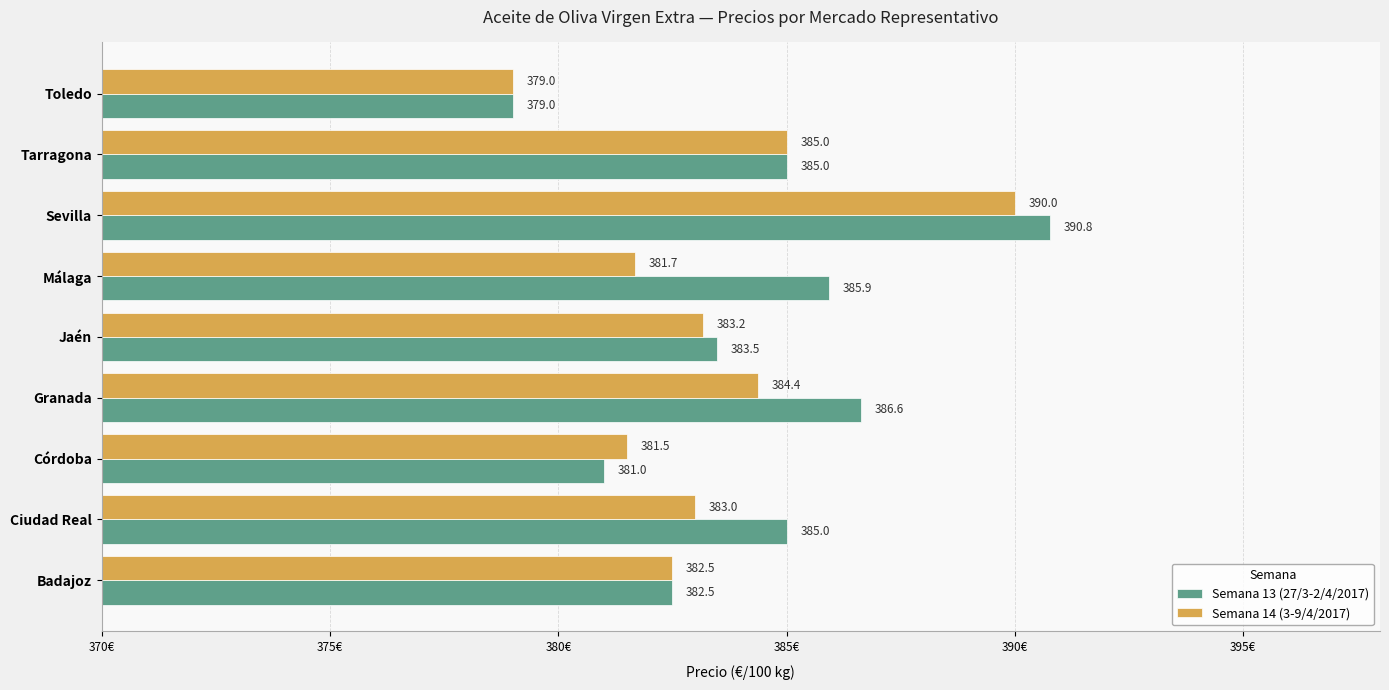

What is the sum of all Semana 13 (27/3-2/4/2017) values?

3459.3